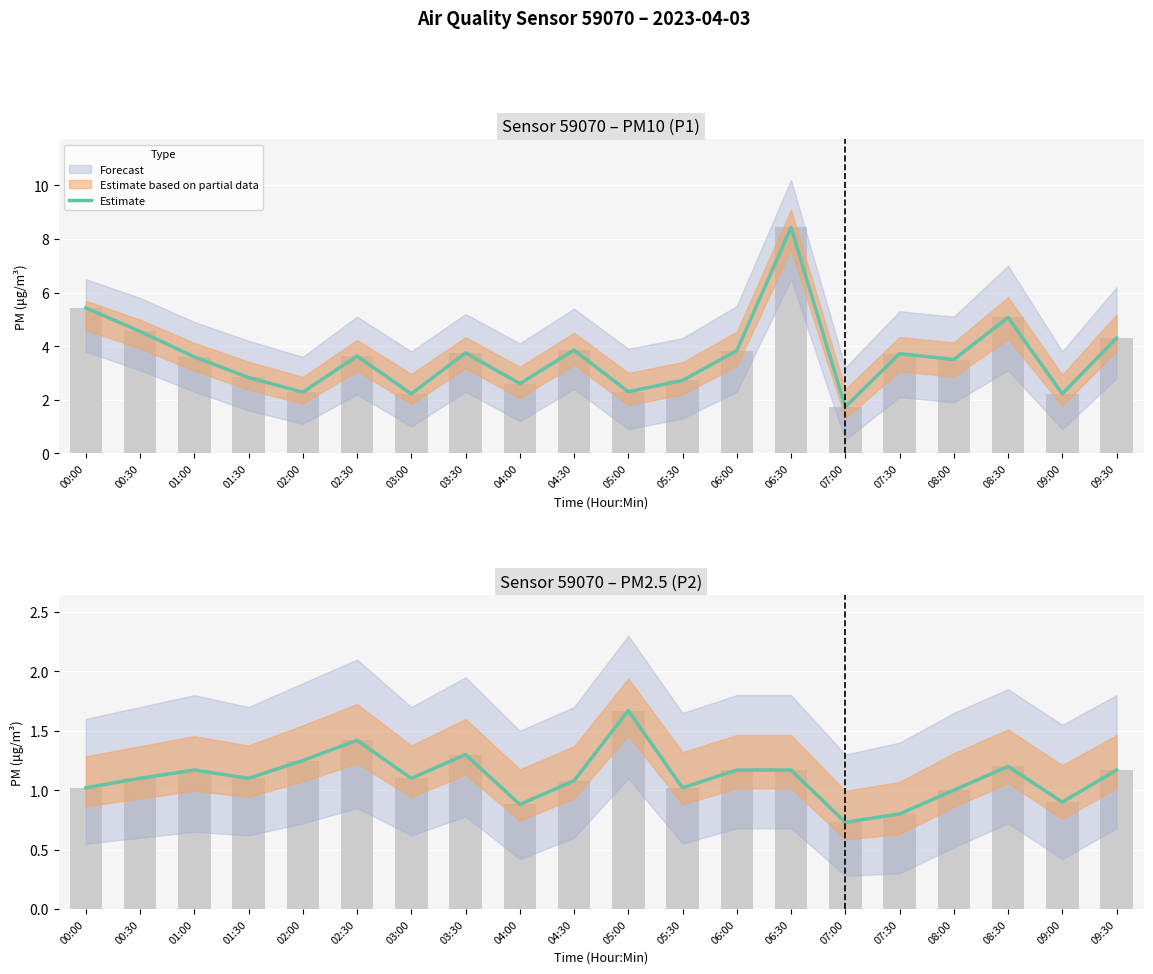

Rank the categories by value from lowest to highest.

07:00, 07:30, 04:00, 09:00, 08:00, 00:00, 05:30, 04:30, 00:30, 01:30, 03:00, 01:00, 06:00, 06:30, 09:30, 08:30, 02:00, 03:30, 02:30, 05:00